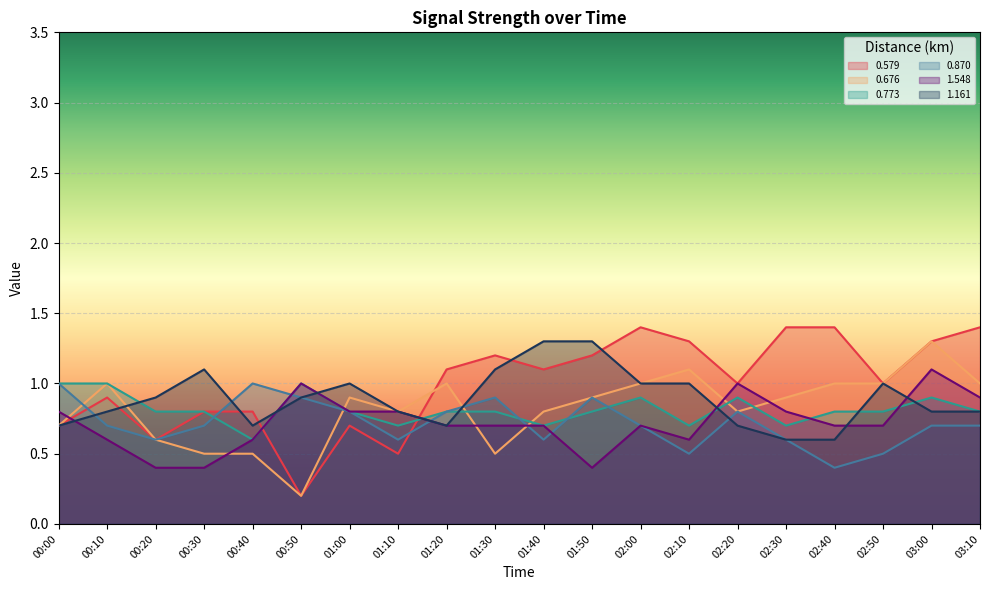

Reading left to right, list all the values displayed in this chart.

0.579: 0.7	0.9	0.6	0.8	0.8	0.2	0.7	0.5	1.1	1.2	1.1	1.2	1.4	1.3	1.0	1.4	1.4	1.0	1.3	1.4
0.676: 0.7	1.0	0.6	0.5	0.5	0.2	0.9	0.8	1.0	0.5	0.8	0.9	1.0	1.1	0.8	0.9	1.0	1.0	1.3	1.0
0.773: 1.0	1.0	0.8	0.8	0.6	1.0	0.8	0.7	0.8	0.8	0.7	0.8	0.9	0.7	0.9	0.7	0.8	0.8	0.9	0.8
0.870: 1.0	0.7	0.6	0.7	1.0	0.9	0.8	0.6	0.8	0.9	0.6	0.9	0.7	0.5	0.8	0.6	0.4	0.5	0.7	0.7
1.548: 0.8	0.6	0.4	0.4	0.6	1.0	0.8	0.8	0.7	0.7	0.7	0.4	0.7	0.6	1.0	0.8	0.7	0.7	1.1	0.9
1.161: 0.7	0.8	0.9	1.1	0.7	0.9	1.0	0.8	0.7	1.1	1.3	1.3	1.0	1.0	0.7	0.6	0.6	1.0	0.8	0.8